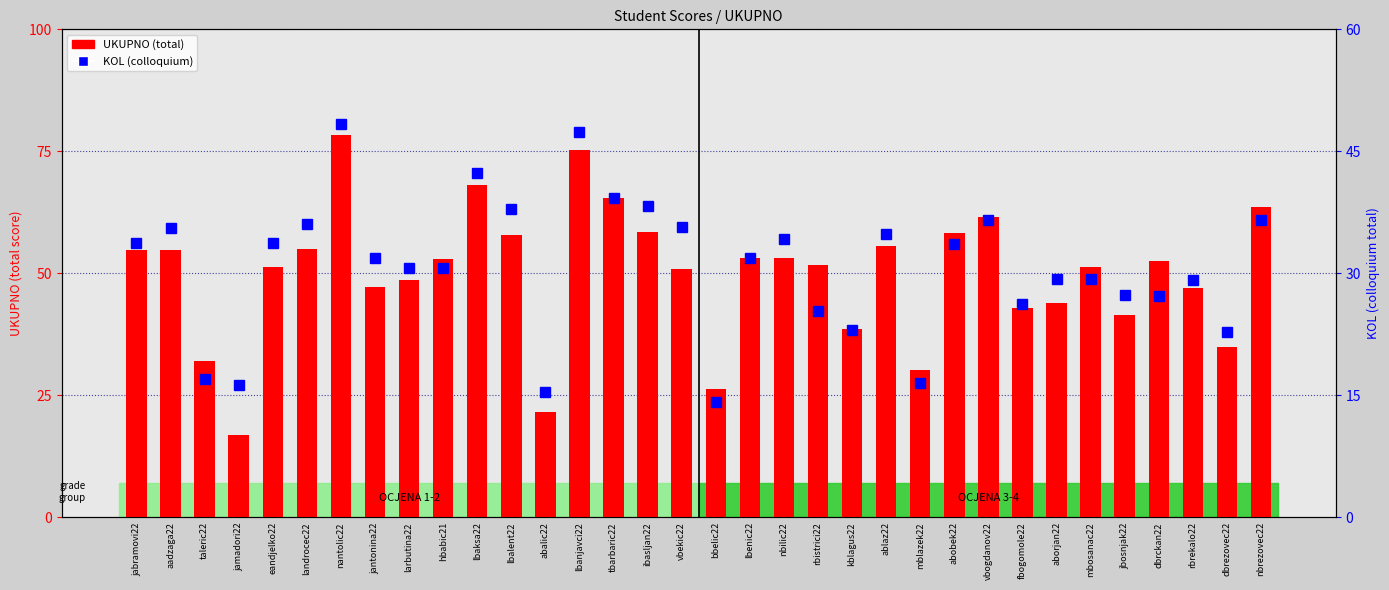

Is the value of KOL at nbilic22 greater than the value of UKUPNO at eandjelko22?

No